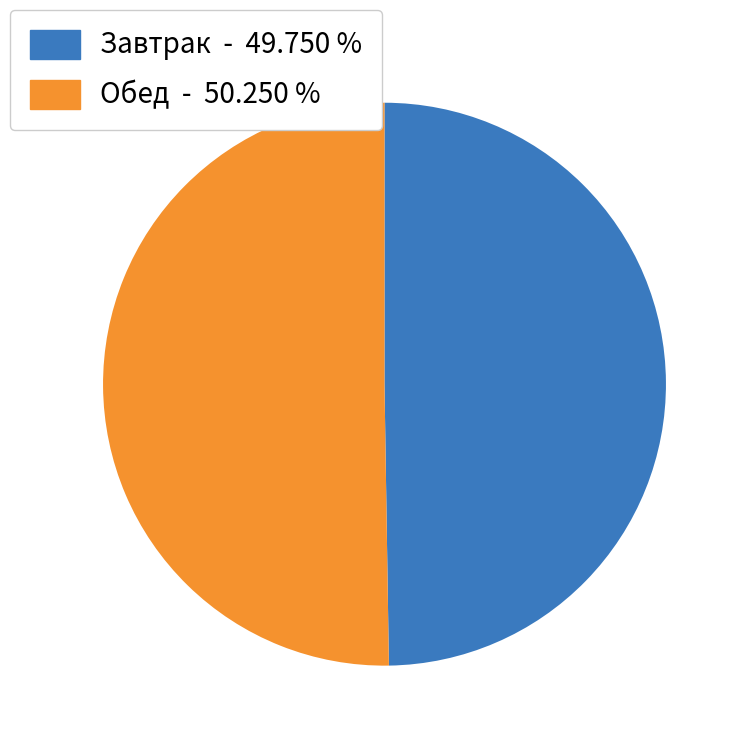

What is the ratio of the value at Завтрак to the value at Обед?

1.0